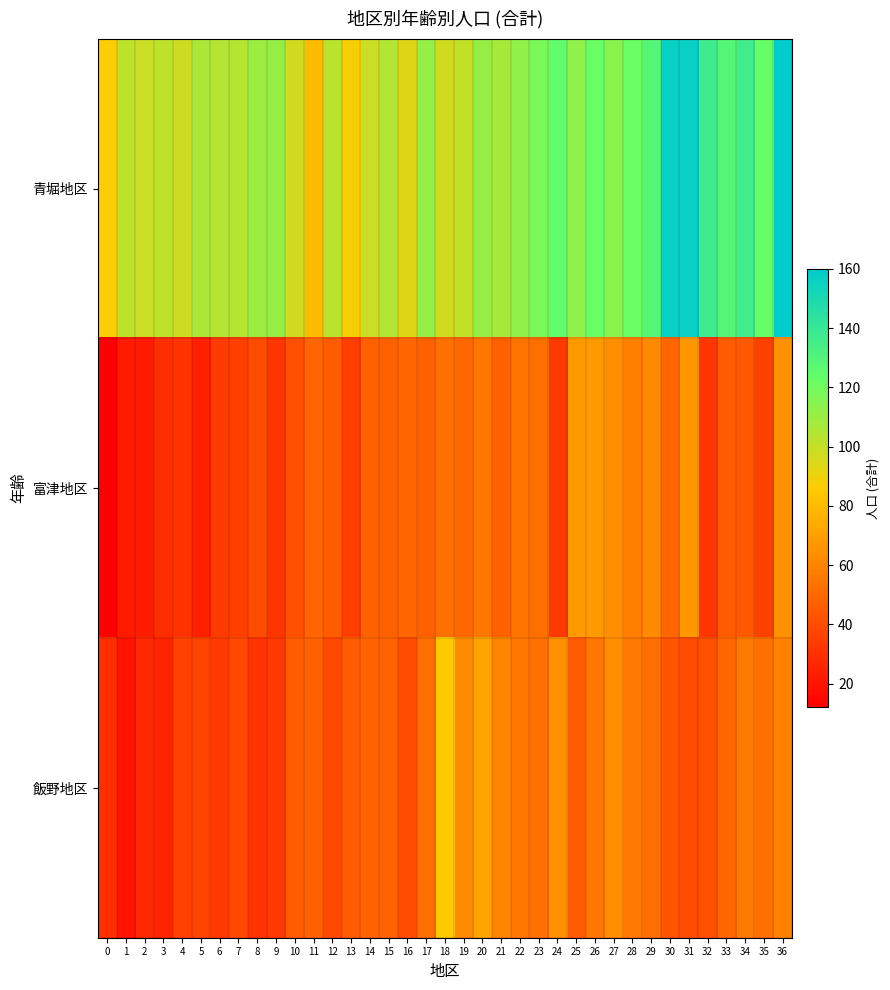

Reading left to right, extract all data points from this chart.

青堀地区: 0=87	1=102	2=99	3=102	4=98	5=106	6=104	7=104	8=110	9=111	10=97	11=80	12=103	13=88	14=99	15=105	16=94	17=112	18=97	19=101	20=111	21=107	22=113	23=118	24=125	25=113	26=122	27=114	28=122	29=129	30=157	31=157	32=137	33=129	34=136	35=123	36=160
富津地区: 0=12	1=22	2=22	3=29	4=31	5=24	6=34	7=35	8=40	9=32	10=41	11=49	12=46	13=35	14=47	15=47	16=49	17=47	18=53	19=50	20=55	21=47	22=54	23=52	24=33	25=68	26=68	27=64	28=58	29=62	30=49	31=67	32=32	33=45	34=44	35=36	36=65
飯野地区: 0=29	1=20	2=27	3=25	4=36	5=37	6=33	7=39	8=31	9=33	10=46	11=47	12=39	13=45	14=48	15=48	16=40	17=52	18=85	19=63	20=72	21=60	22=55	23=53	24=65	25=45	26=55	27=64	28=56	29=52	30=43	31=40	32=41	33=49	34=57	35=53	36=59